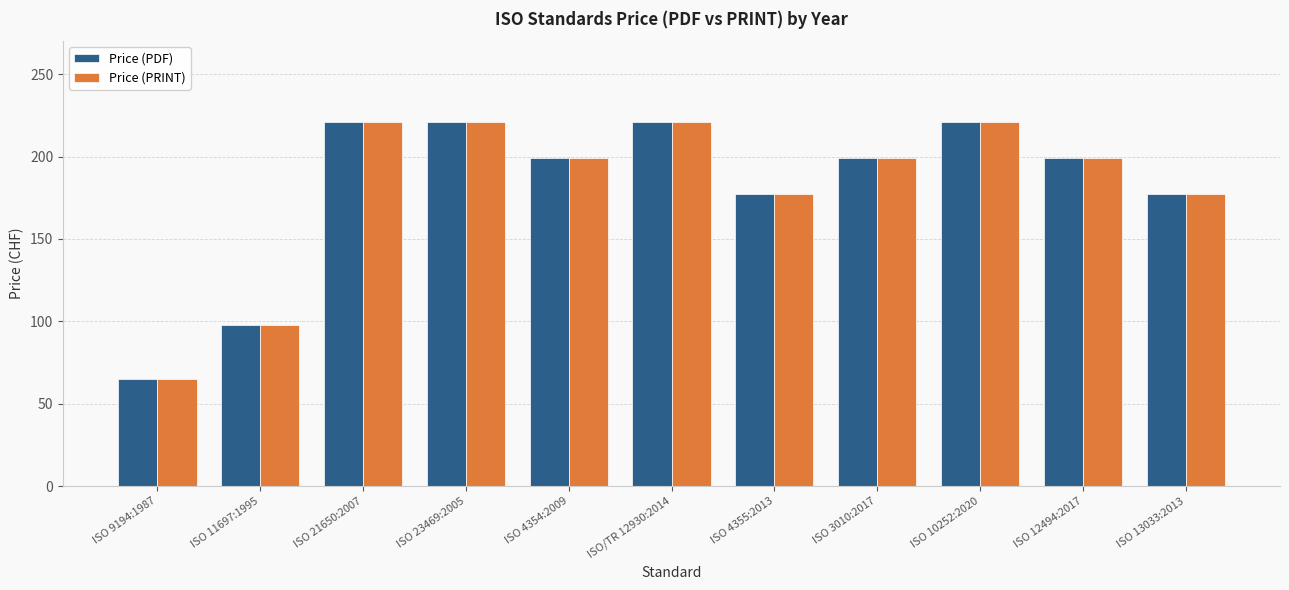

Count the number of data series in this chart.

2